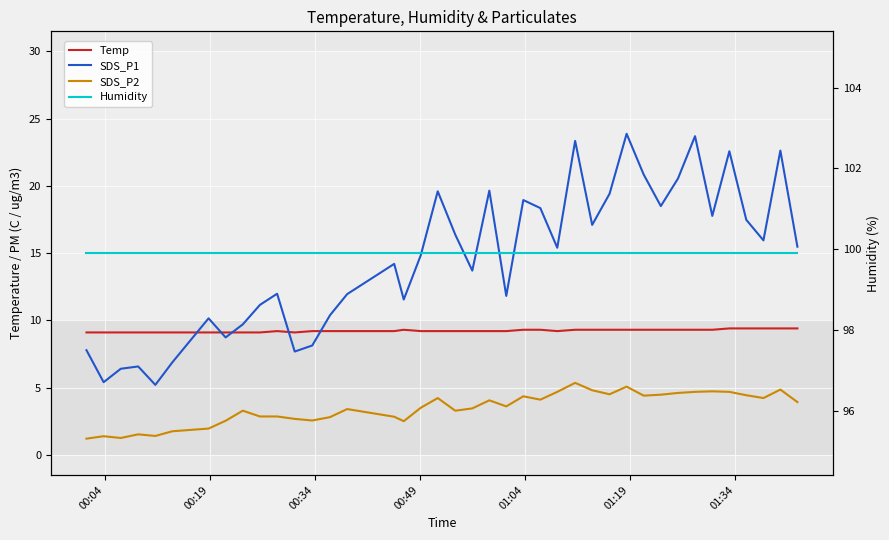

Rank the series by their maximum value, from highest to lowest.

Humidity, SDS_P1, Temp, SDS_P2